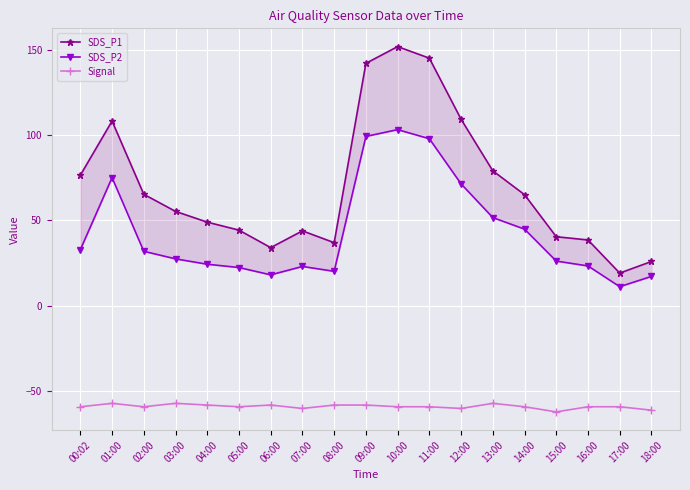

How many lines are shown in the chart?

3